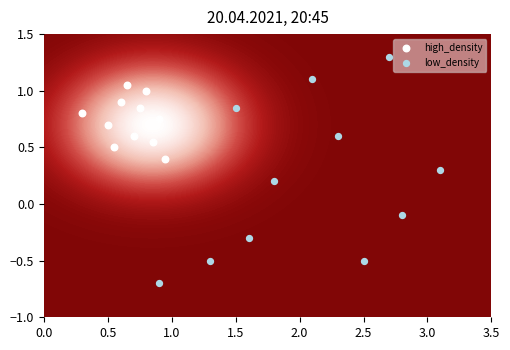

List the series in order of their peak value, lowest first.

high_density, low_density